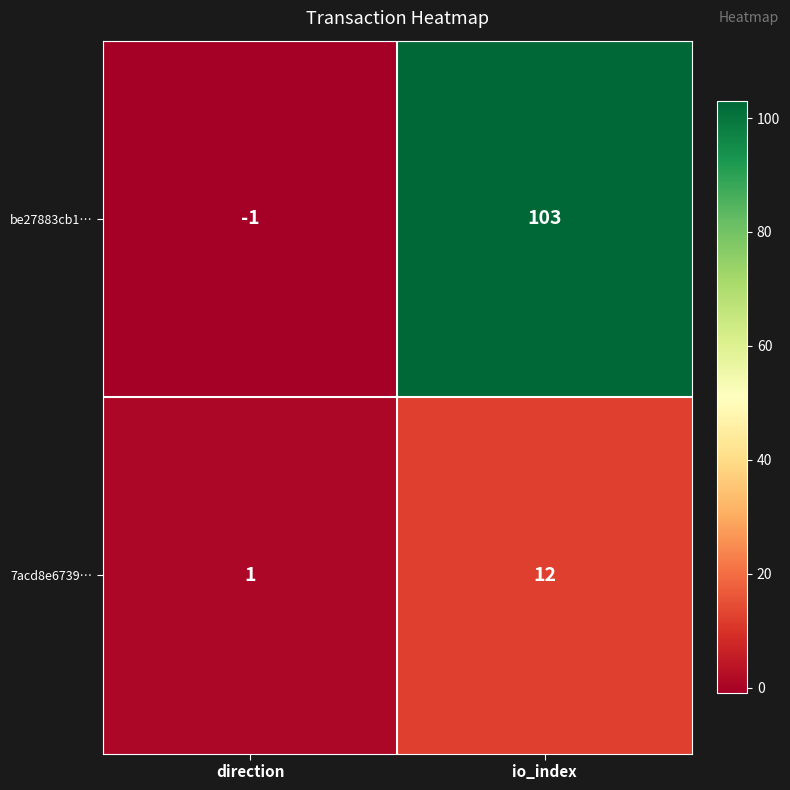

The value of be27883cb1… at direction is -1. True or false?

True